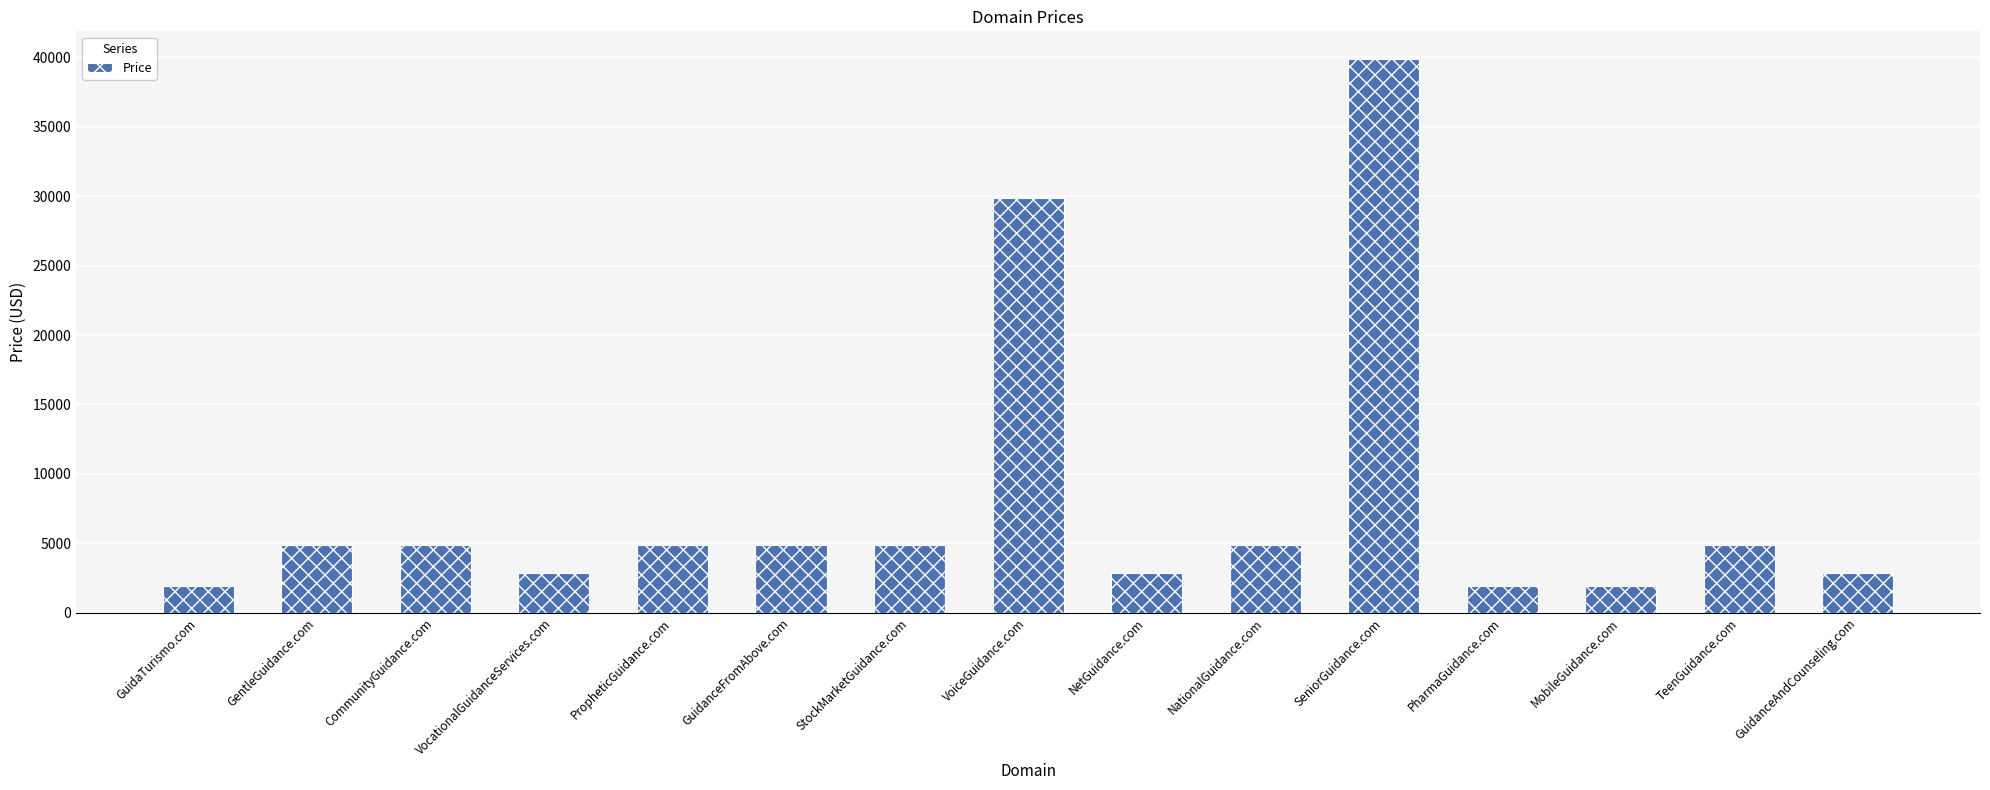

Between TeenGuidance.com and VocationalGuidanceServices.com, which is larger?

TeenGuidance.com